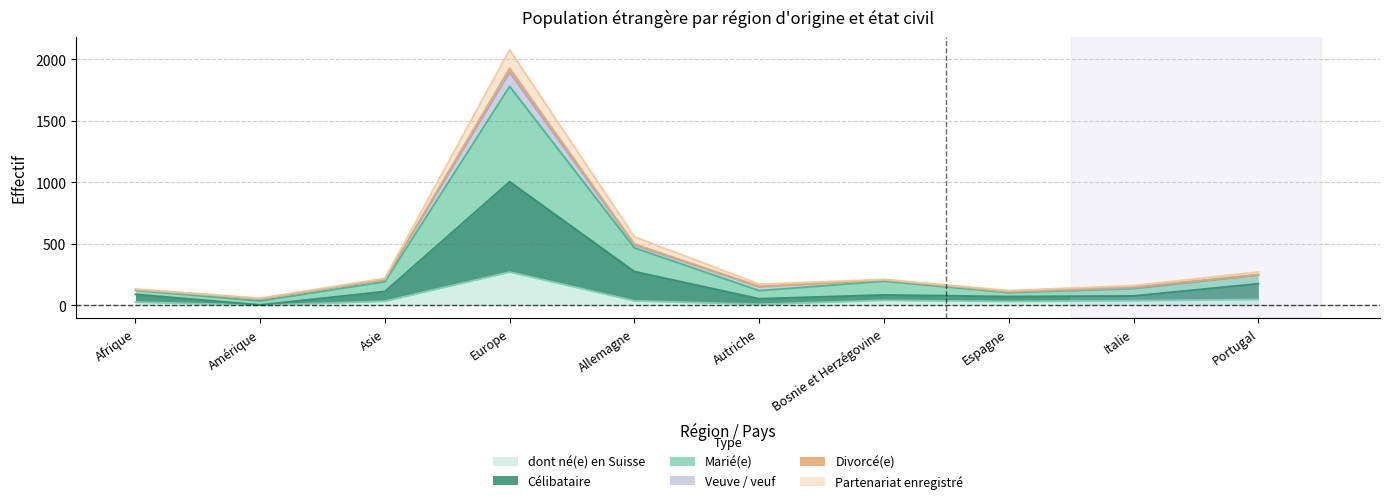

True or false: Partenariat enregistré and Célibataire cross at least once.

False